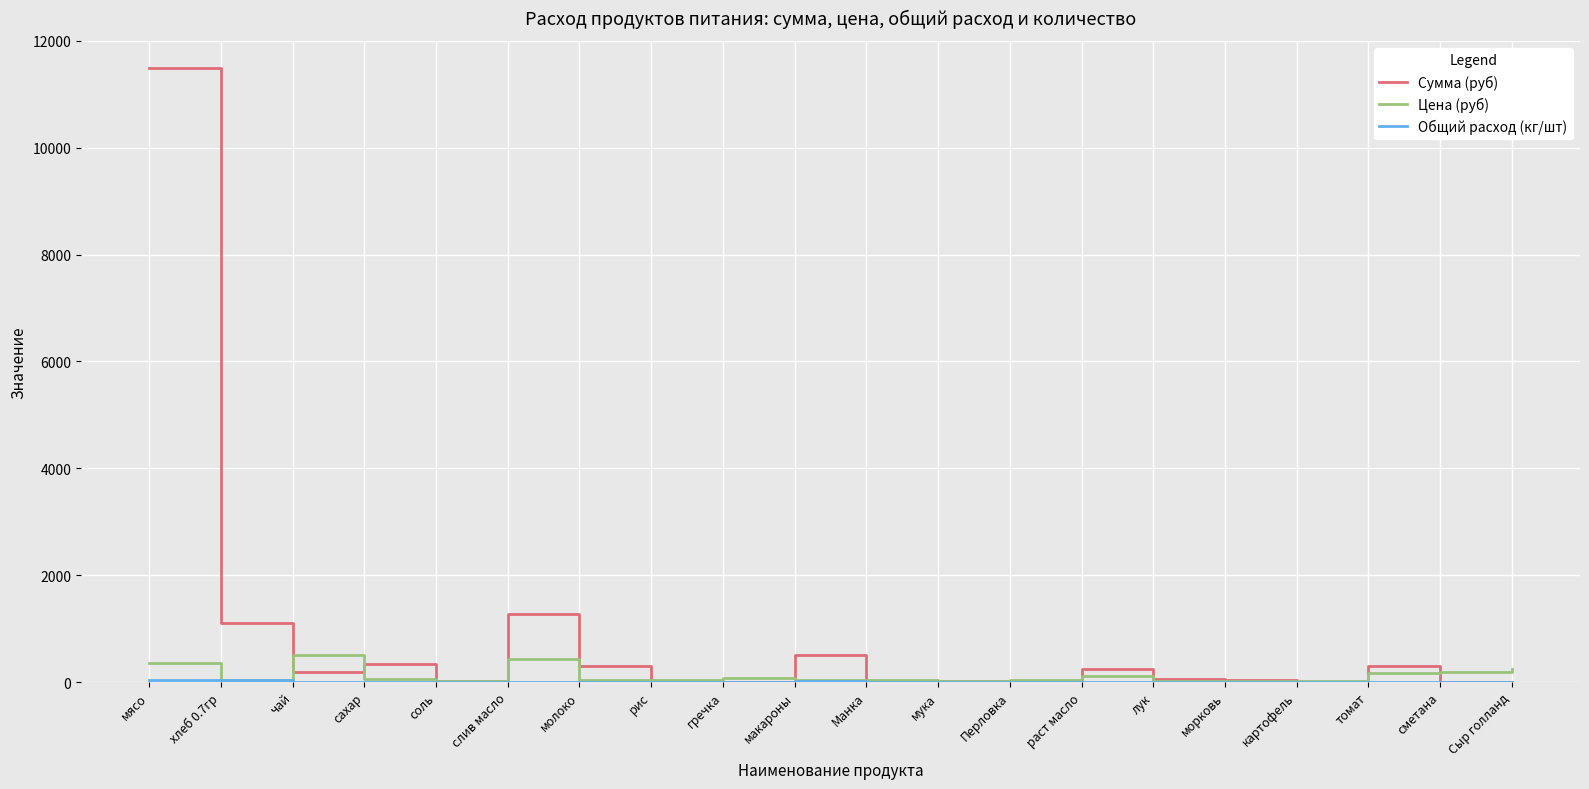

What is the maximum value for Сумма (руб)?

11497.5